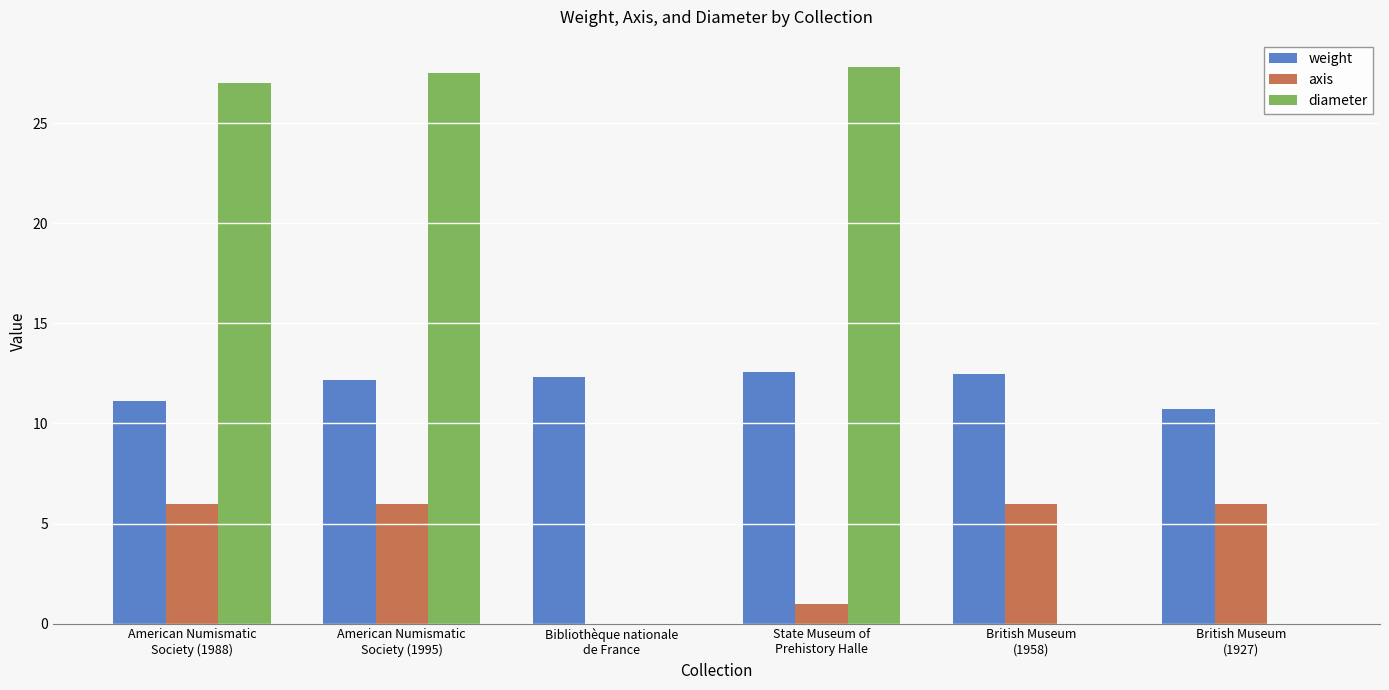

Which series changed the most between Bibliothèque nationale
de France and British Museum
(1927)?

axis